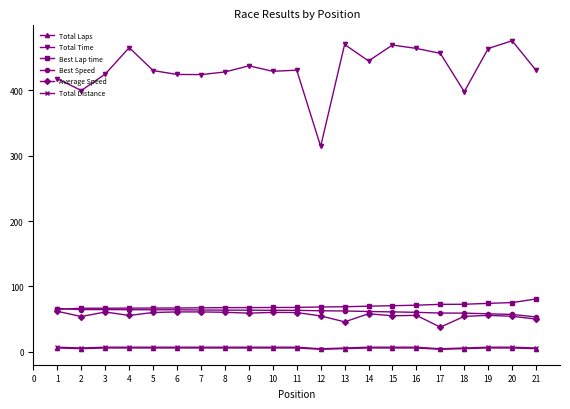

The value of Total Distance at 15 is 7.2. True or false?

True